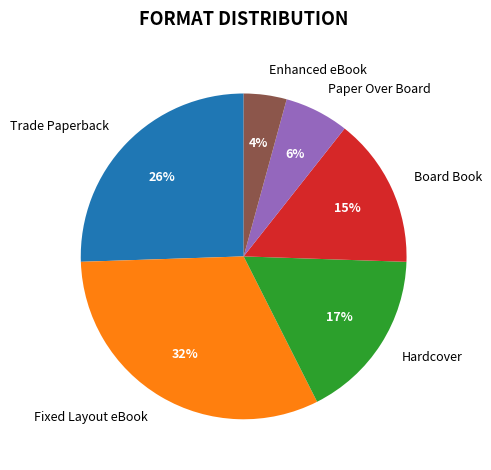

To the nearest percent, what is the difference between the Fixed Layout eBook and Paper Over Board slice percentages?

26%